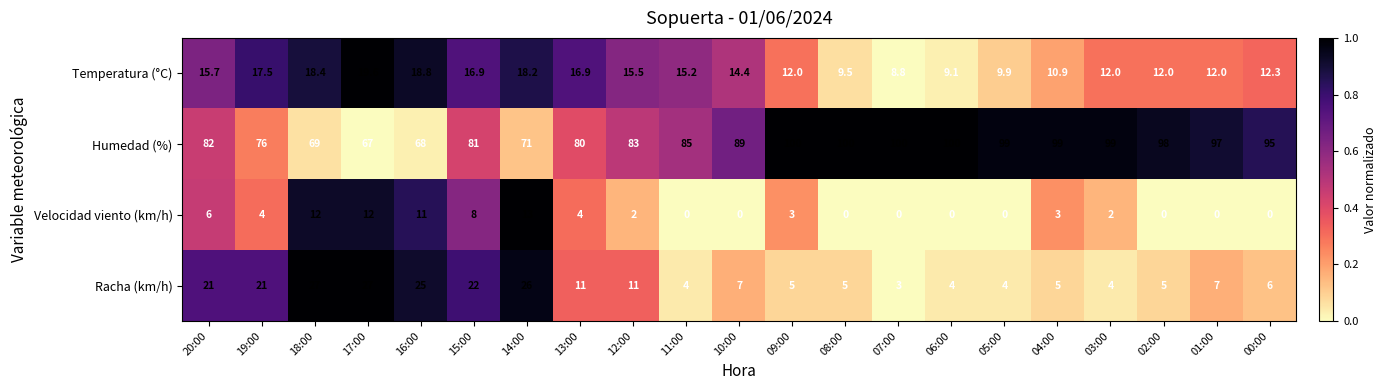

What is the maximum value shown in the chart?

100.0